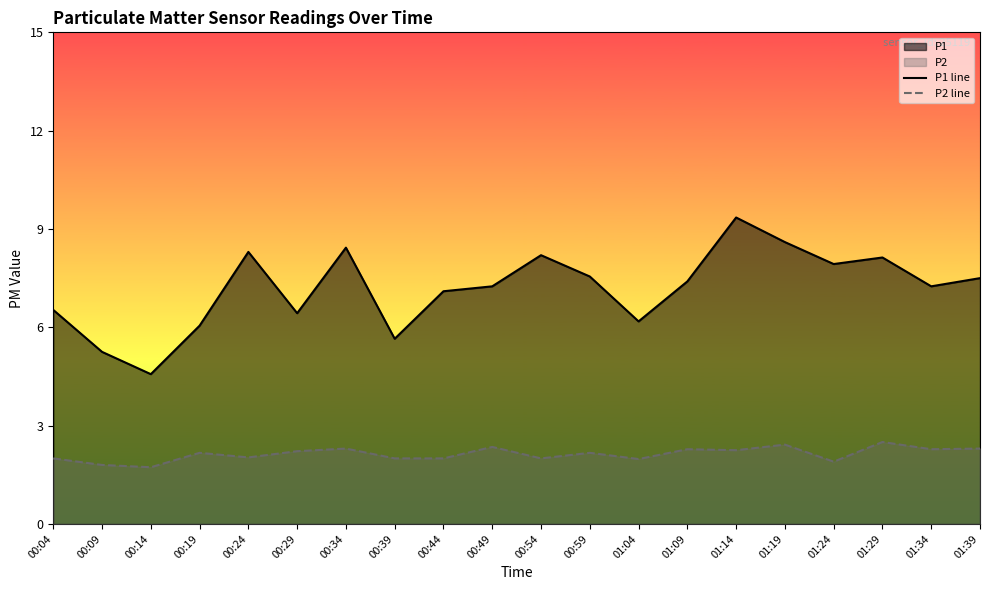

What is the sum of the P2 line values at 01:09 and 00:19?

4.4